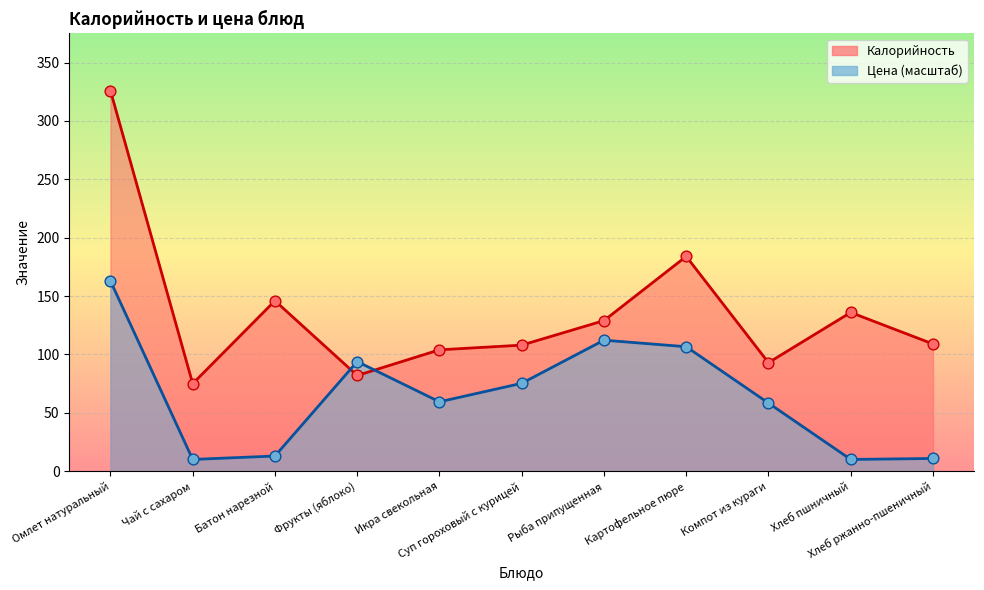

Which series contains the highest Y value?

Калорийность